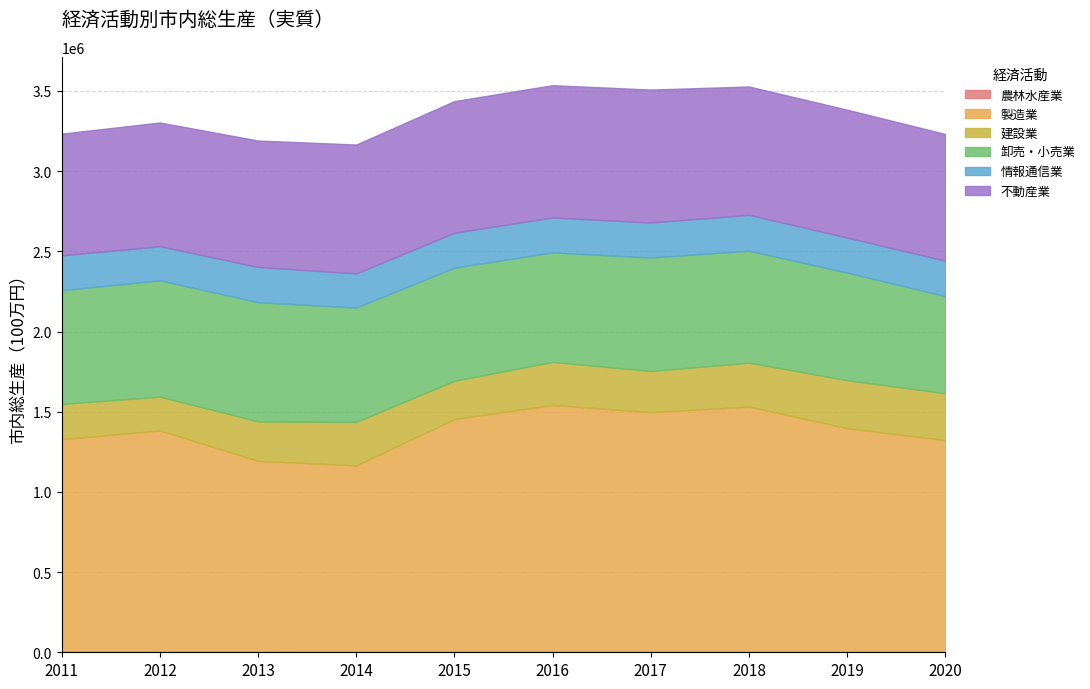

Reading left to right, list all the values displayed in this chart.

農林水産業: 2011=6113	2012=5825	2013=5635	2014=5213	2015=4966	2016=4493	2017=4542	2018=3879	2019=4364	2020=4028
製造業: 2011=1323022	2012=1376966	2013=1188333	2014=1160052	2015=1449869	2016=1537731	2017=1492869	2018=1528483	2019=1393234	2020=1318901
建設業: 2011=219521	2012=211241	2013=245894	2014=271012	2015=238379	2016=268218	2017=256361	2018=273607	2019=299162	2020=292153
卸売・小売業: 2011=709760	2012=725364	2013=743218	2014=713329	2015=705543	2016=683274	2017=707969	2018=698240	2019=670802	2020=606048
情報通信業: 2011=216767	2012=212454	2013=219692	2014=212618	2015=217773	2016=217465	2017=218238	2018=223494	2019=218710	2020=220170
不動産業: 2011=758850	2012=771577	2013=788357	2014=803989	2015=820618	2016=824981	2017=828981	2018=800323	2019=797194	2020=790341